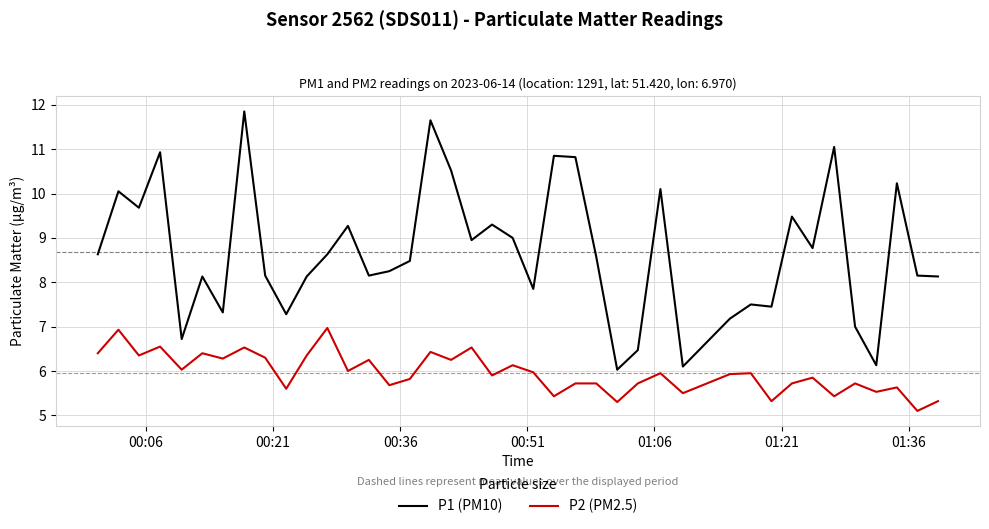

What is the highest value of the P2 (PM2.5) series?

7.0